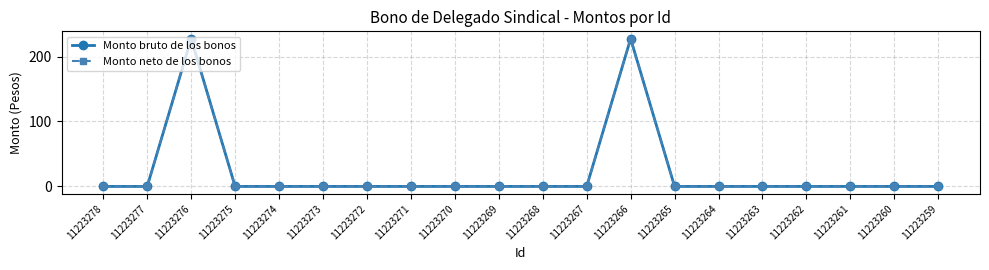

Is this an area chart (filled region under the line)?

No